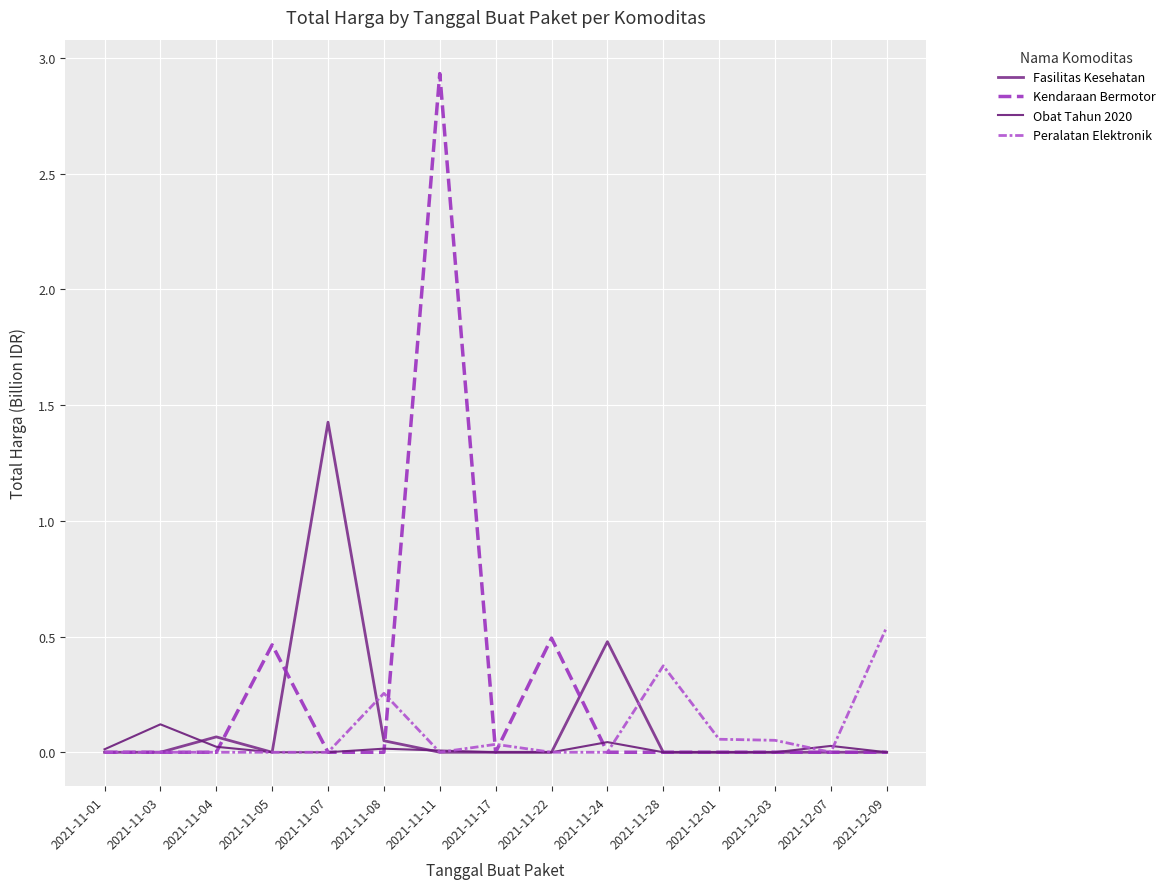

Reading right to left, list all the values displayed in this chart.

Fasilitas Kesehatan: 2021-12-09=0.0	2021-12-07=0.0	2021-12-03=0.0	2021-12-01=0.0	2021-11-28=0.0	2021-11-24=0.5	2021-11-22=0.0	2021-11-17=0.0	2021-11-11=0.0	2021-11-08=0.0	2021-11-07=1.4	2021-11-05=0.0	2021-11-04=0.1	2021-11-03=0.0	2021-11-01=0.0
Kendaraan Bermotor: 2021-12-09=0.0	2021-12-07=0.0	2021-12-03=0.0	2021-12-01=0.0	2021-11-28=0.0	2021-11-24=0.0	2021-11-22=0.5	2021-11-17=0.0	2021-11-11=2.9	2021-11-08=0.0	2021-11-07=0.0	2021-11-05=0.5	2021-11-04=0.0	2021-11-03=0.0	2021-11-01=0.0
Obat Tahun 2020: 2021-12-09=0.0	2021-12-07=0.0	2021-12-03=0.0	2021-12-01=0.0	2021-11-28=0.0	2021-11-24=0.0	2021-11-22=0.0	2021-11-17=0.0	2021-11-11=0.0	2021-11-08=0.0	2021-11-07=0.0	2021-11-05=0.0	2021-11-04=0.0	2021-11-03=0.1	2021-11-01=0.0
Peralatan Elektronik: 2021-12-09=0.5	2021-12-07=0.0	2021-12-03=0.1	2021-12-01=0.1	2021-11-28=0.4	2021-11-24=0.0	2021-11-22=0.0	2021-11-17=0.0	2021-11-11=0.0	2021-11-08=0.3	2021-11-07=0.0	2021-11-05=0.0	2021-11-04=0.0	2021-11-03=0.0	2021-11-01=0.0